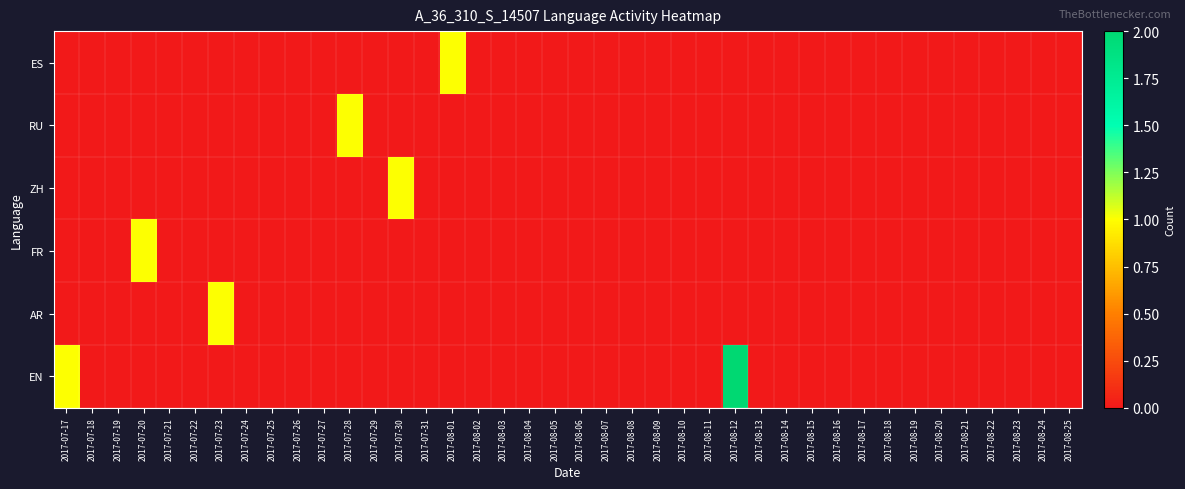

What is the total value across all series at 2017-08-12?

2